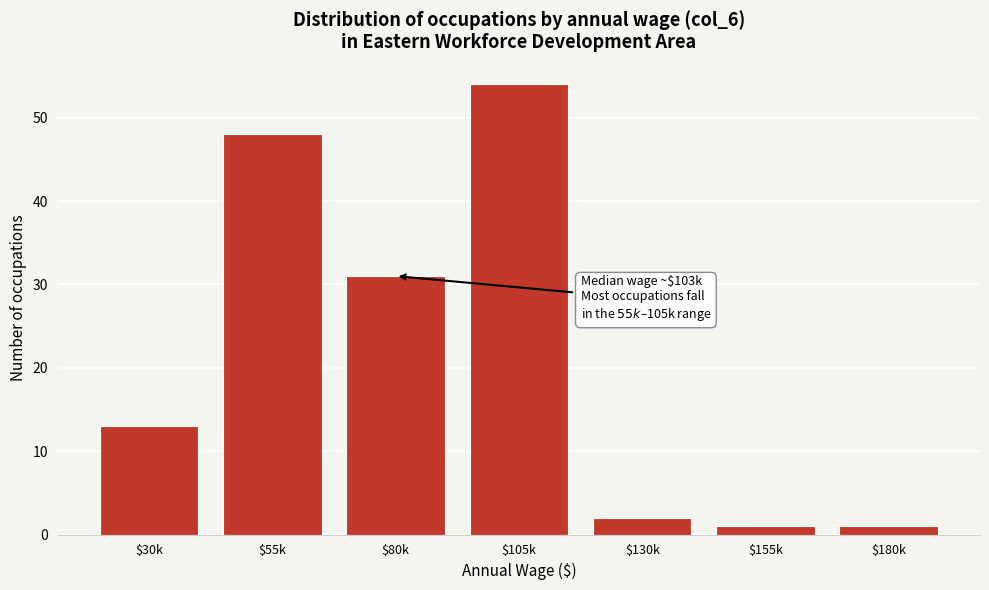

Reading left to right, extract all data points from this chart.

13	48	31	54	2	1	1